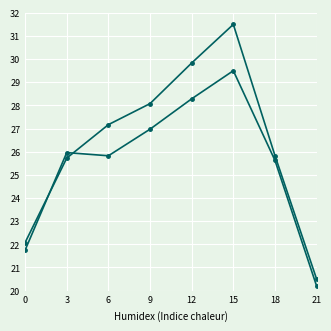

Count the number of data series in this chart.

2